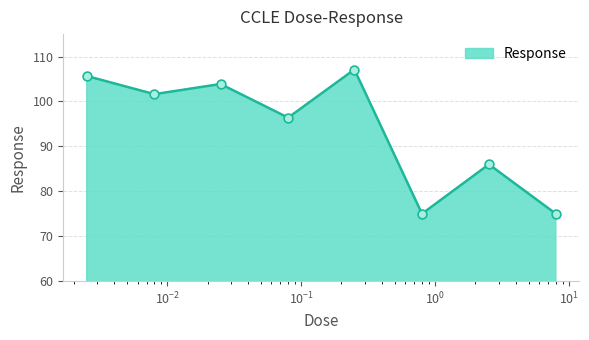

How many interior local peaks (higher than both neighbors) does the data have?

3